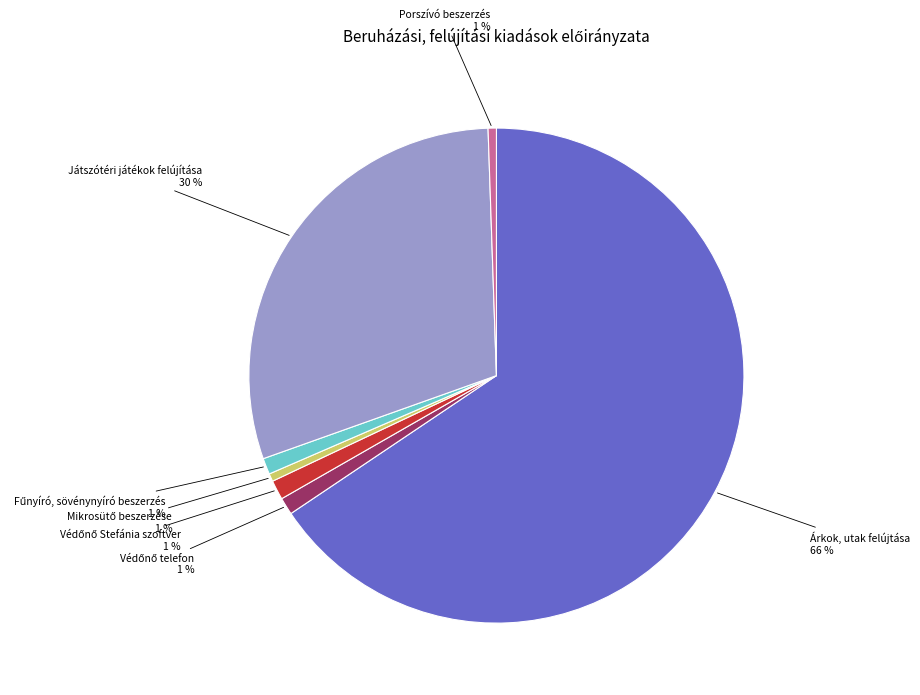

To the nearest percent, what is the average slice percentage?

14%